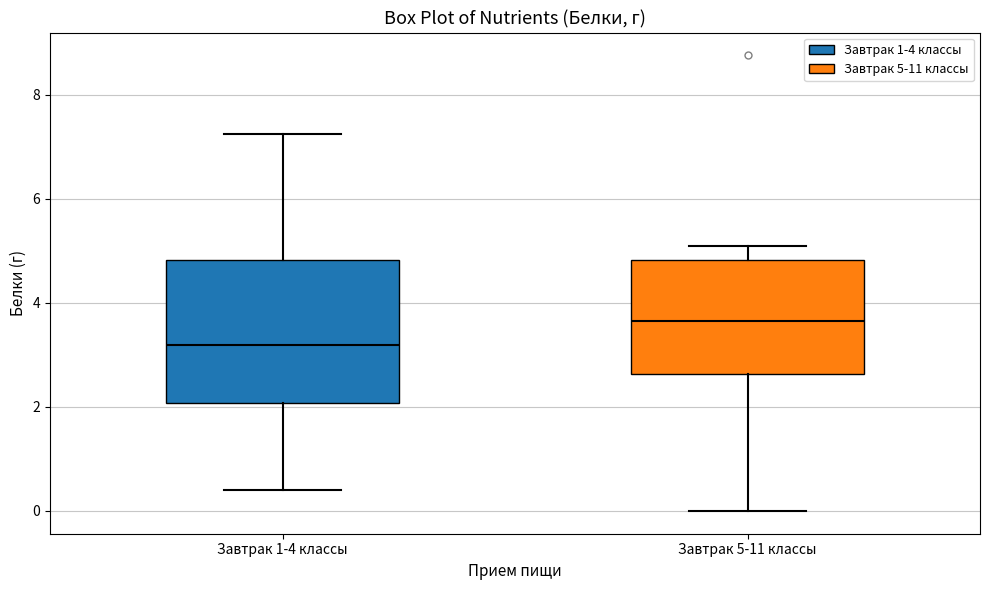

Which box has the highest median line?

Завтрак 5-11 классы